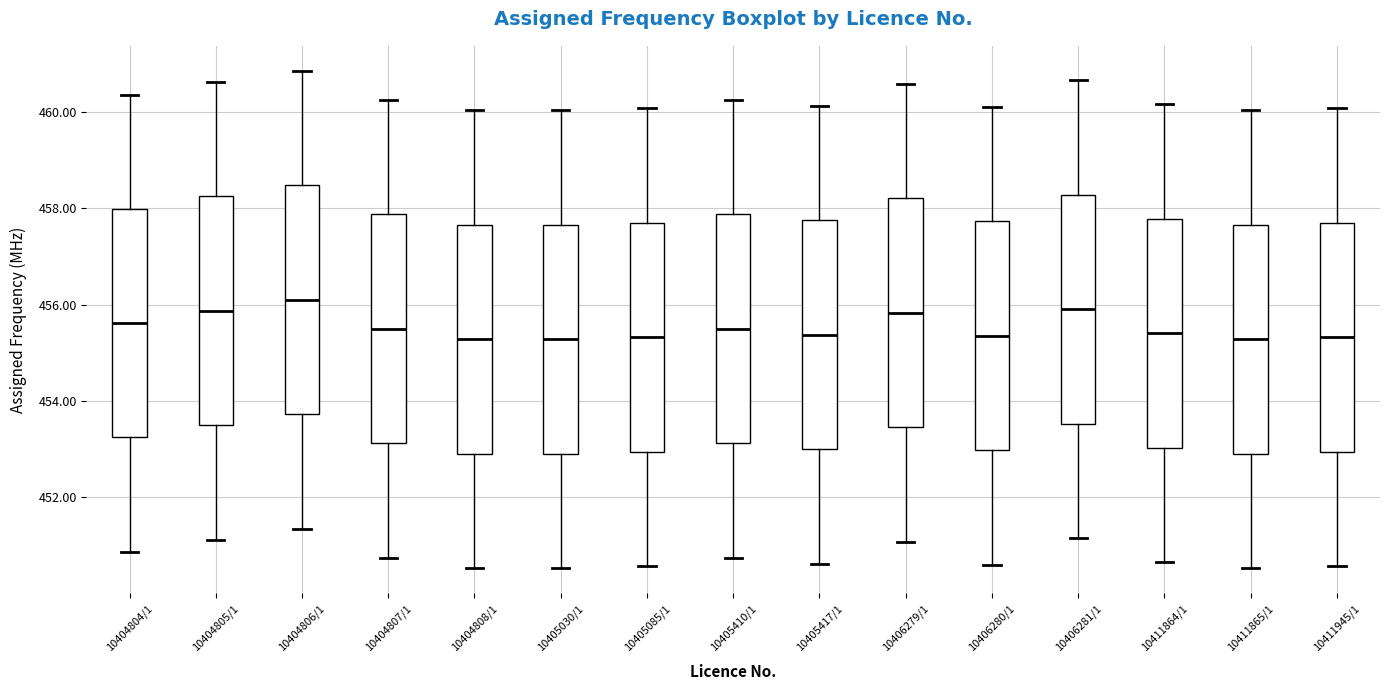

Which box has the highest median line?

10404806/1